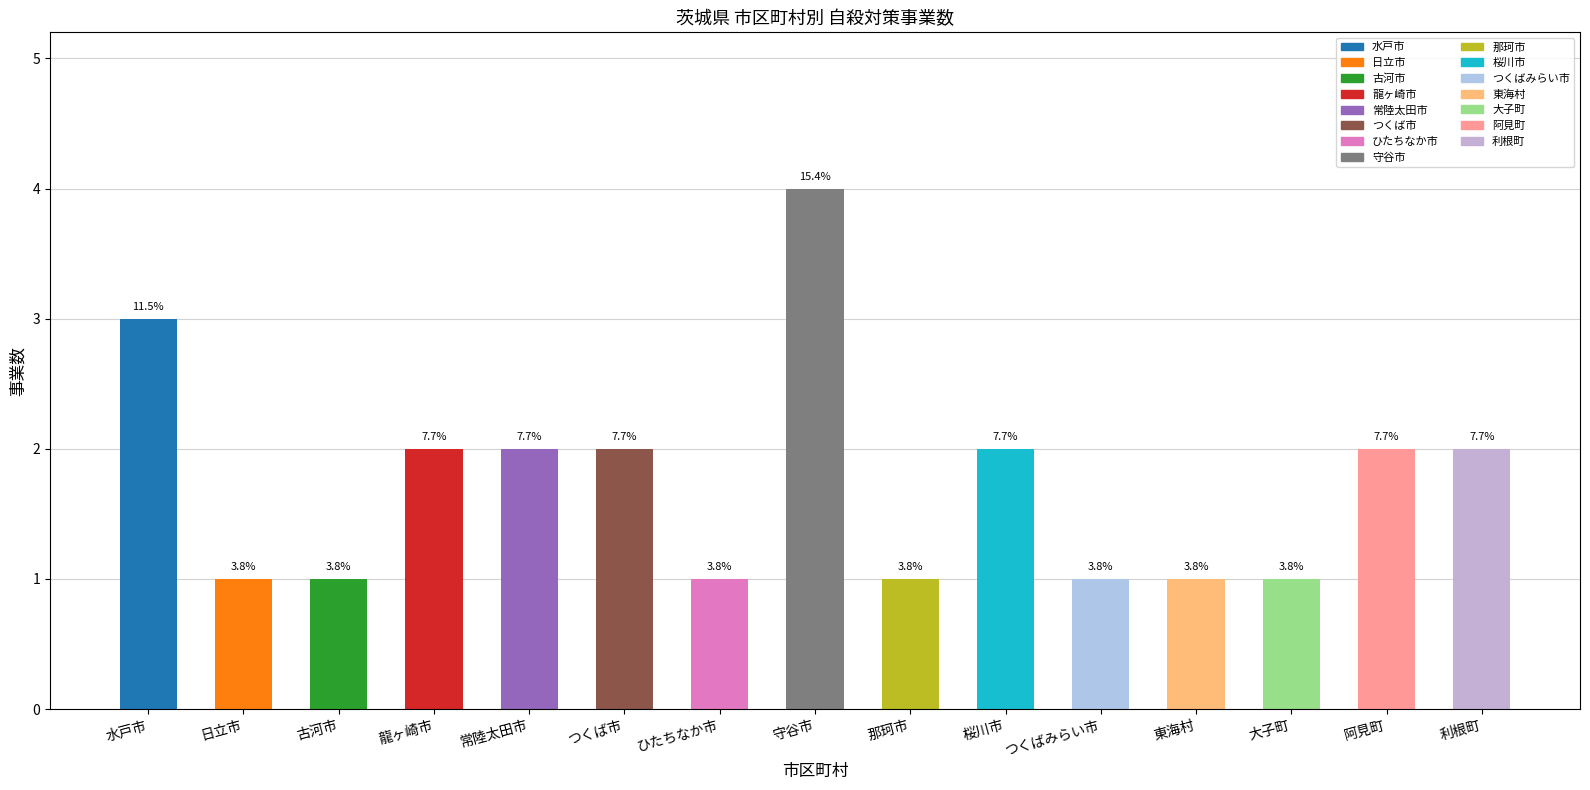

What is the difference between the values at つくば市 and 東海村?

1